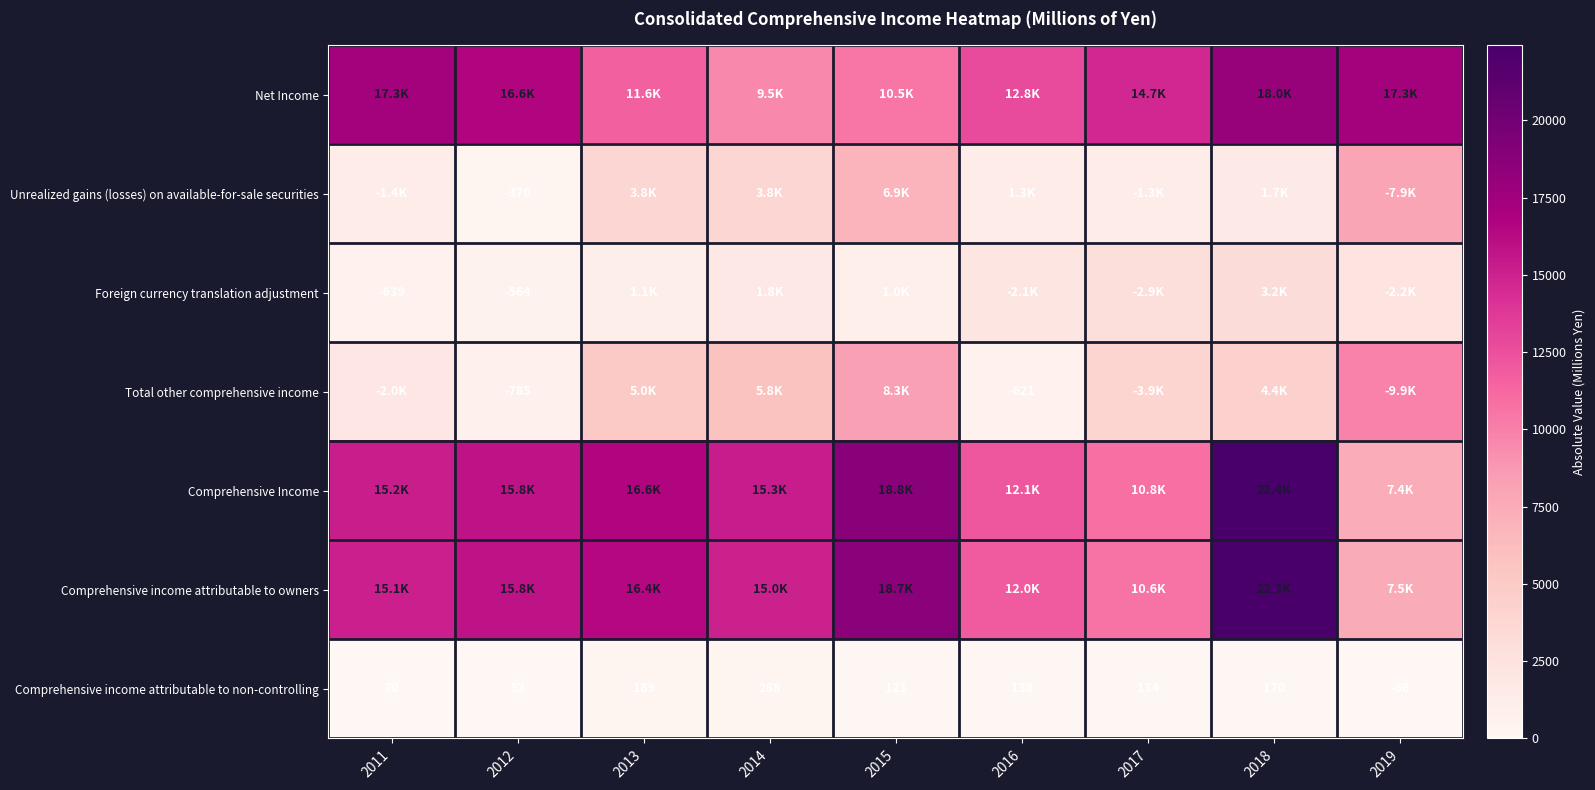

Which label corresponds to the smallest value in the chart?

2012